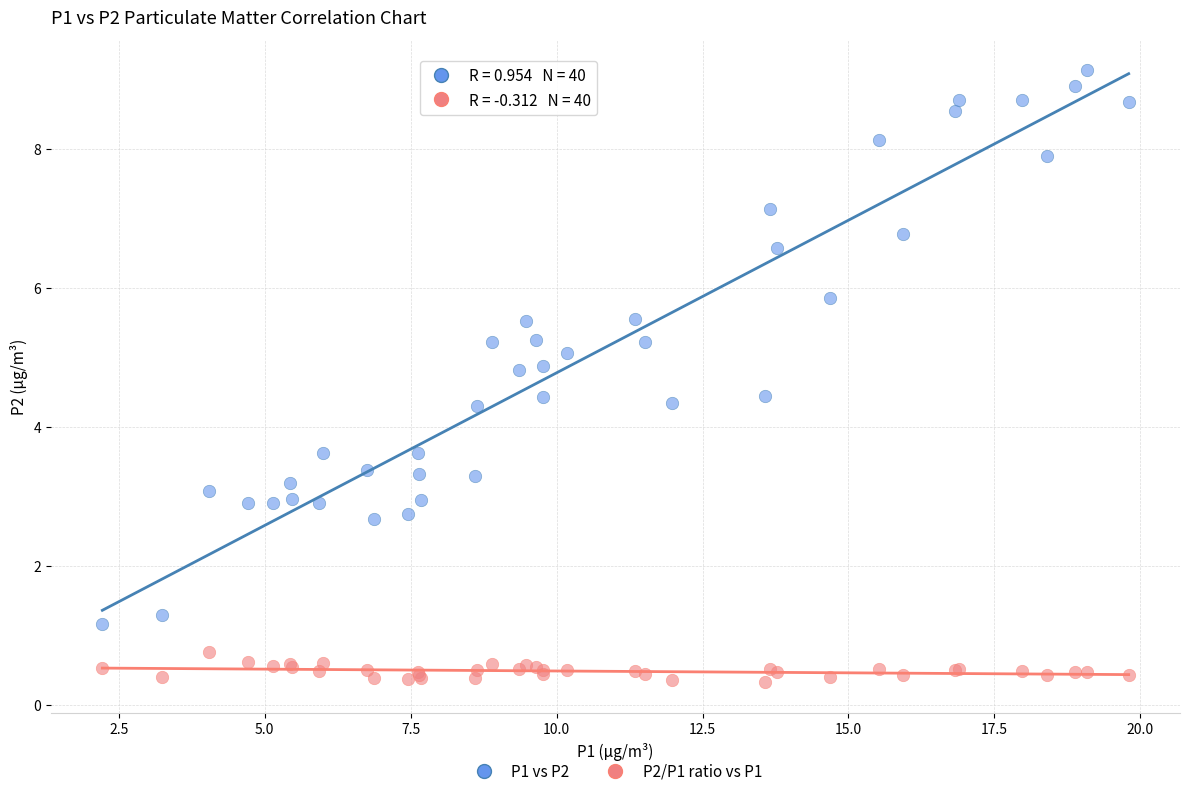

Which series has the largest Y range (max minus min)?

P1 vs P2